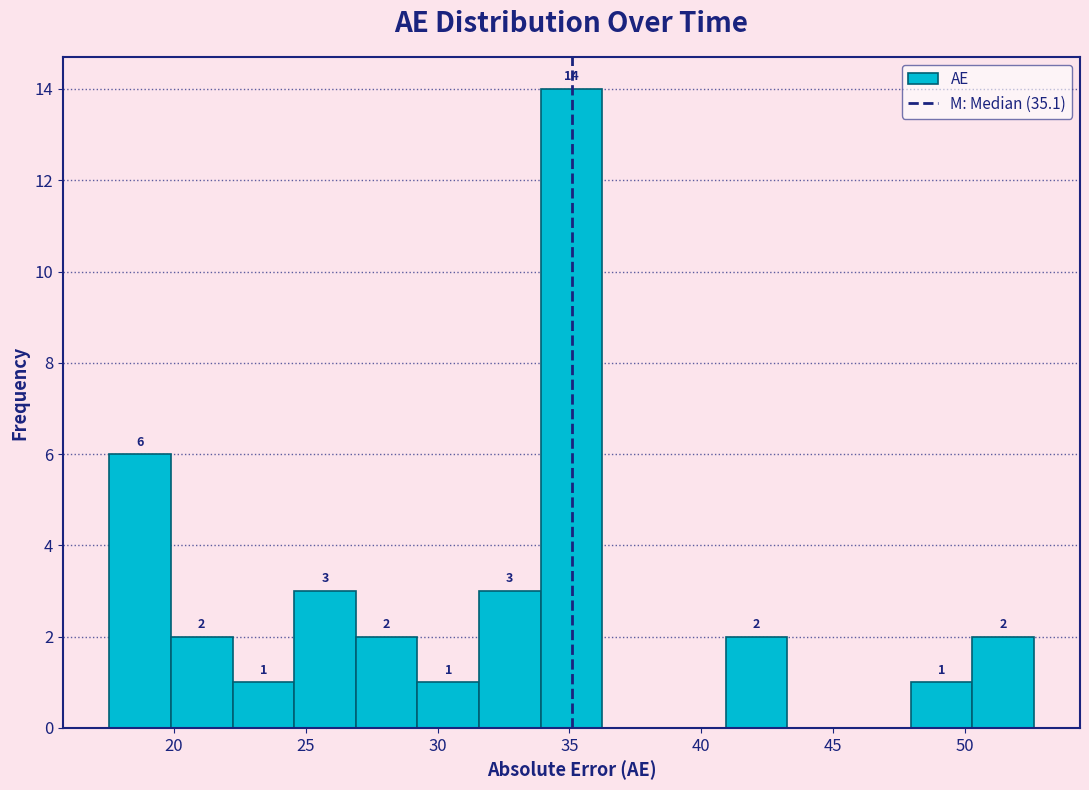

Over which range of the x-axis is the bar tallest?

34.0 to 36.5